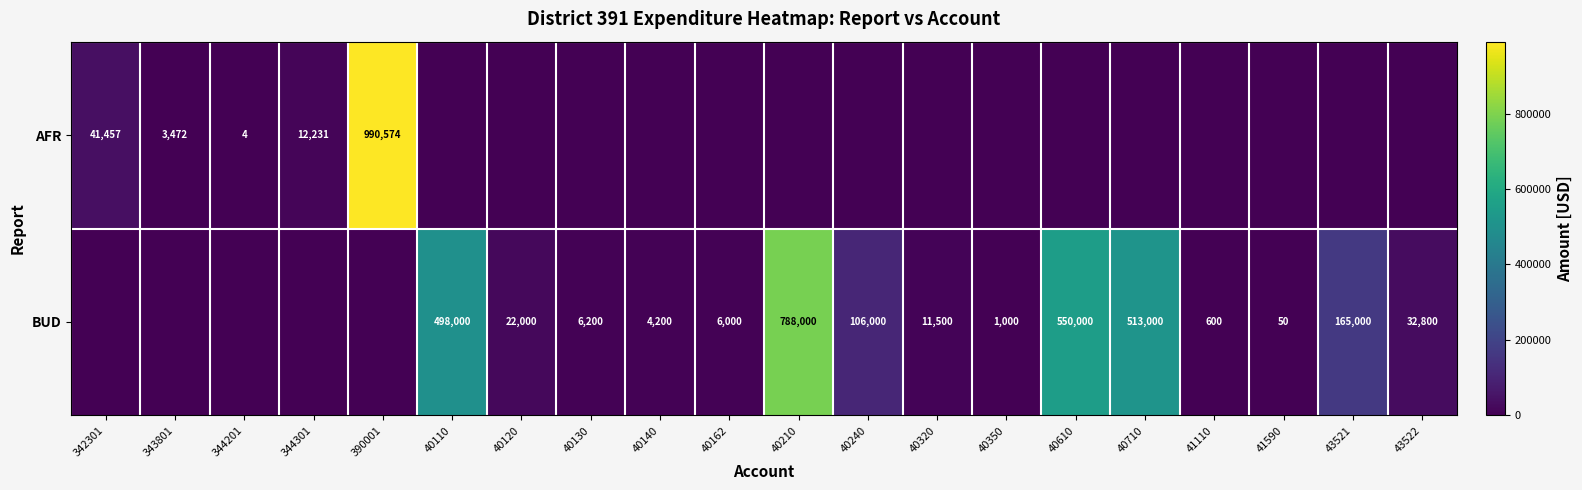

What is the difference between the BUD values at 40320 and 40110?

486500